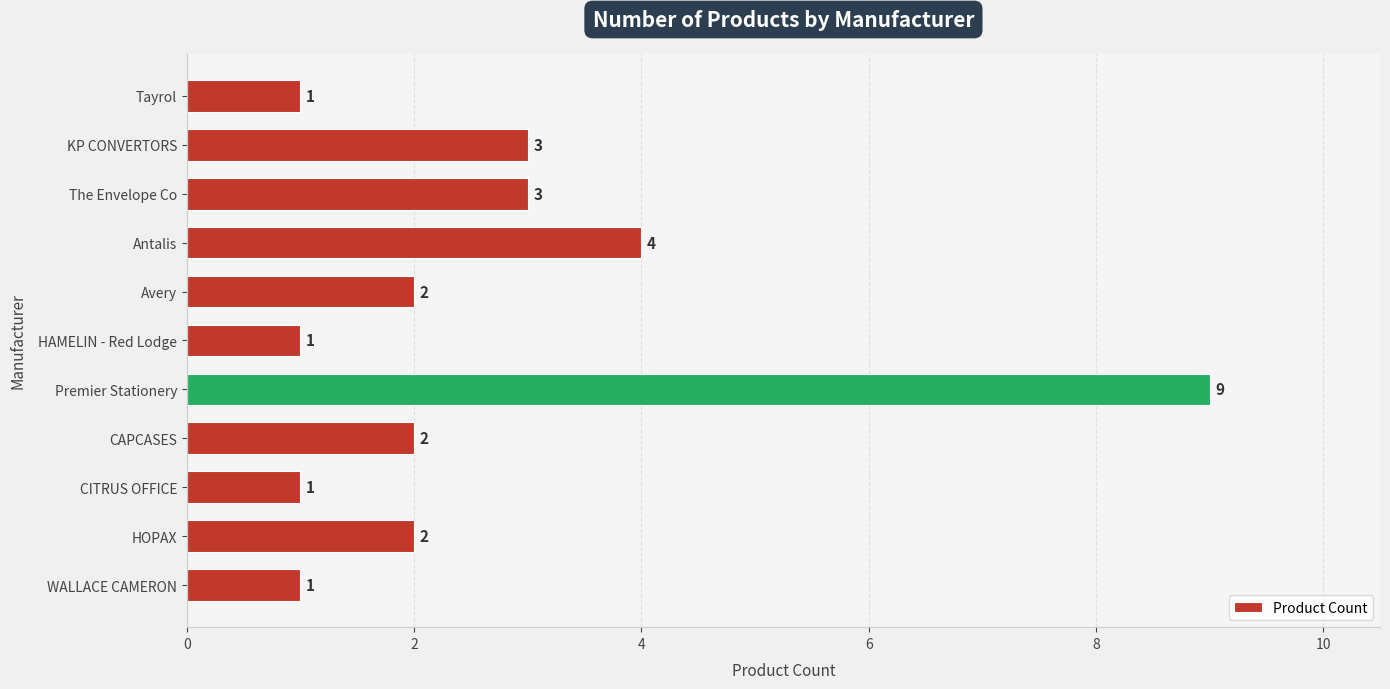

What is the maximum value shown in the chart?

9